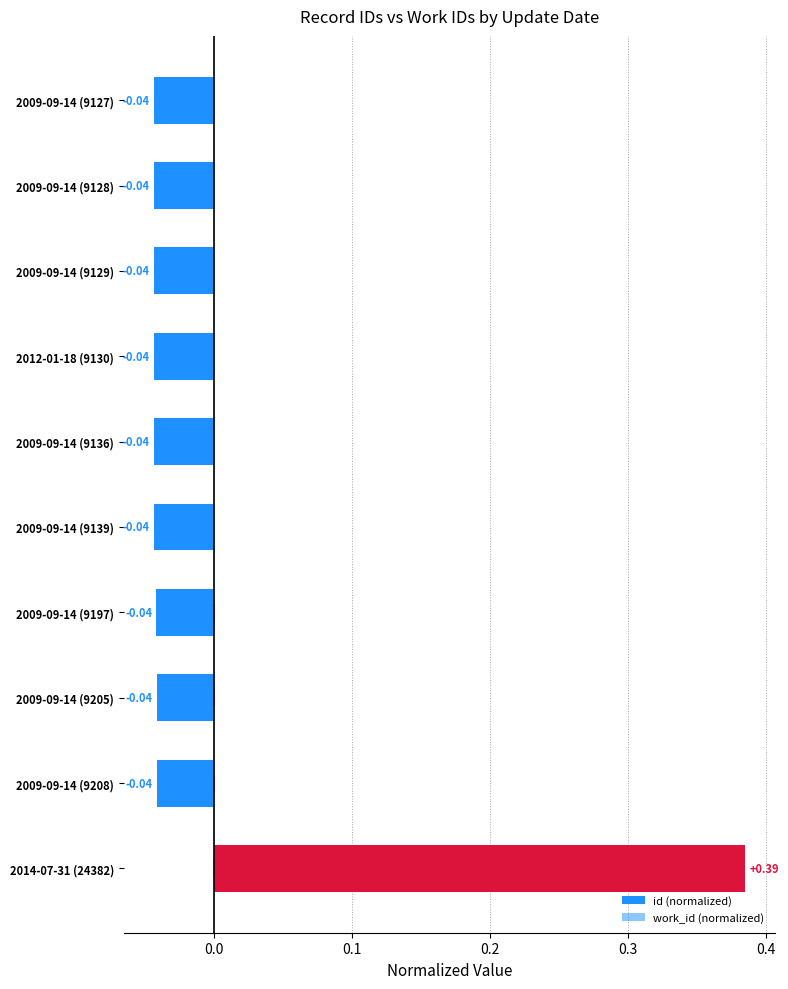

Are the bars grouped side by side (vs. stacked)?

Yes